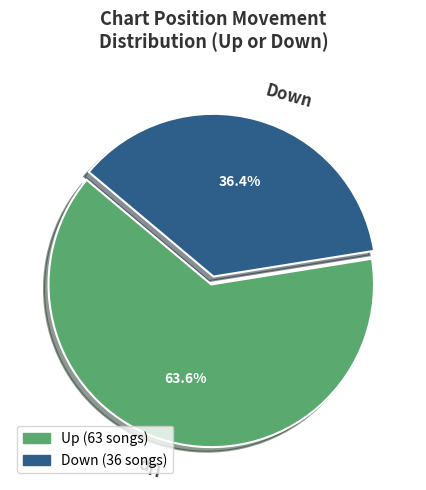

Rank the categories by value from lowest to highest.

Down, Up